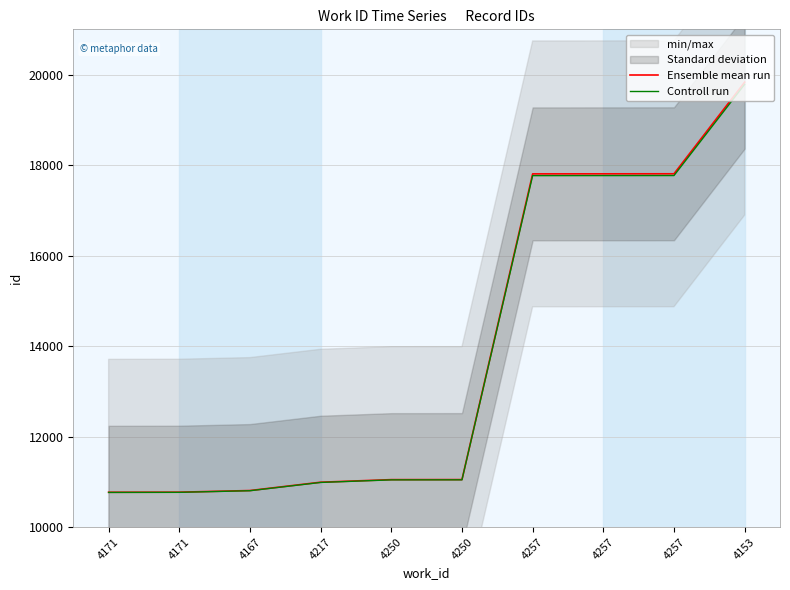

What is the sum of all Controll run values?

138507.5